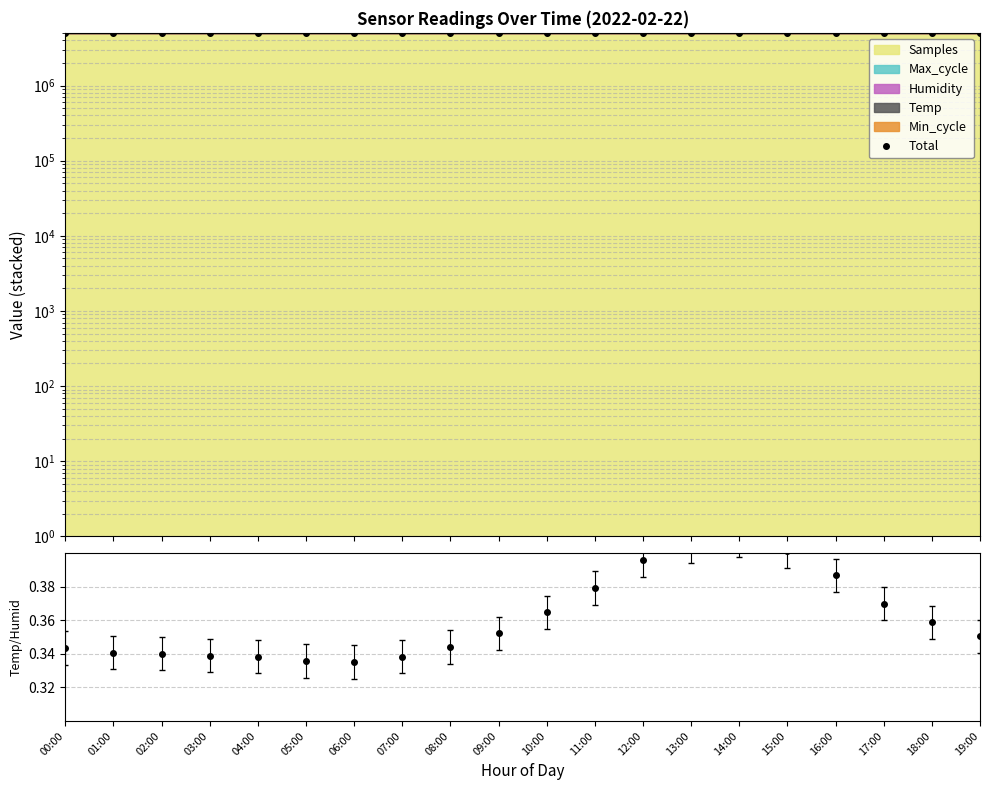

Reading right to left, extract all data points from this chart.

Total: 19:00=5004637.3	18:00=5013778.2	17:00=5024591.1	16:00=5012720.0	15:00=5012756.9	14:00=5003595.8	13:00=5023350.9	12:00=5015062.9	11:00=5003238.9	10:00=5004518.1	09:00=5004458.4	08:00=5004638.5	07:00=5008921.6	06:00=5003672.7	05:00=5010197.6	04:00=5002890.6	03:00=5019707.5	02:00=5020438.7	01:00=5020176.6	00:00=5023928.6
Temp/Humidity: 19:00=0.4	18:00=0.4	17:00=0.4	16:00=0.4	15:00=0.4	14:00=0.4	13:00=0.4	12:00=0.4	11:00=0.4	10:00=0.4	09:00=0.4	08:00=0.3	07:00=0.3	06:00=0.3	05:00=0.3	04:00=0.3	03:00=0.3	02:00=0.3	01:00=0.3	00:00=0.3